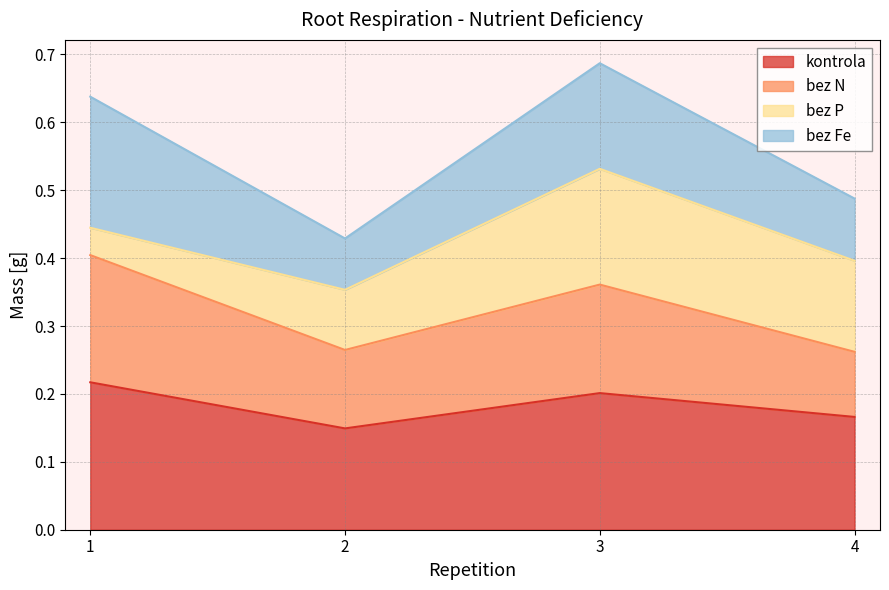

What value does the kontrola series have at 2?

0.1